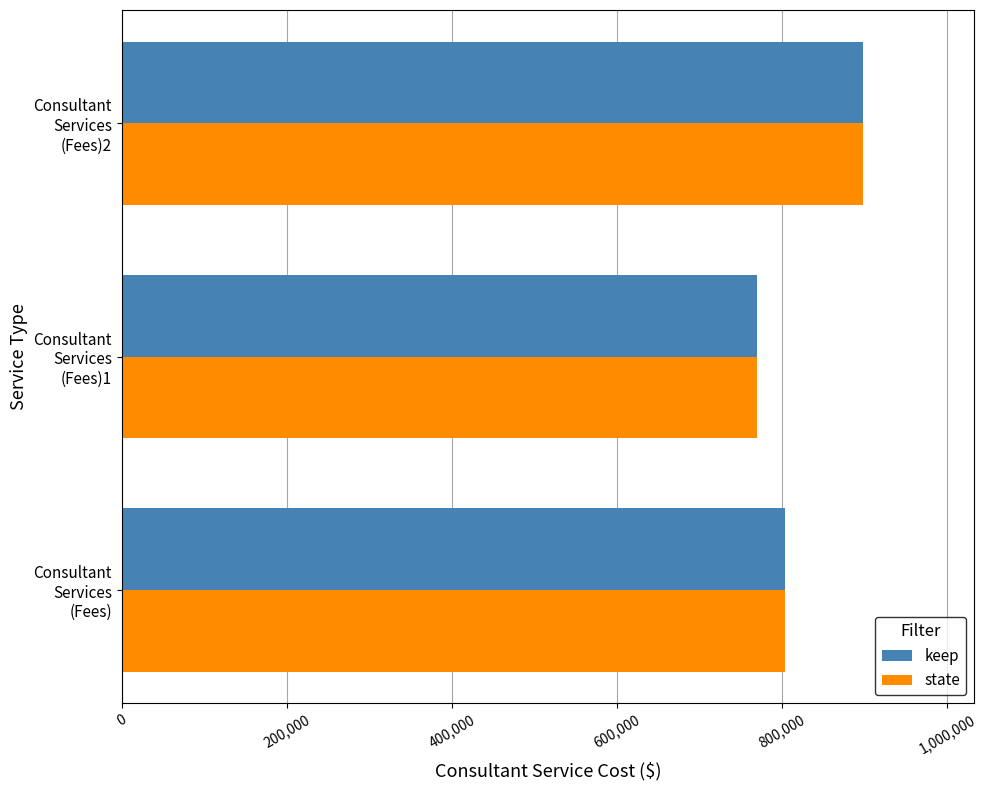

What is the sum of all state values?

2470923.1